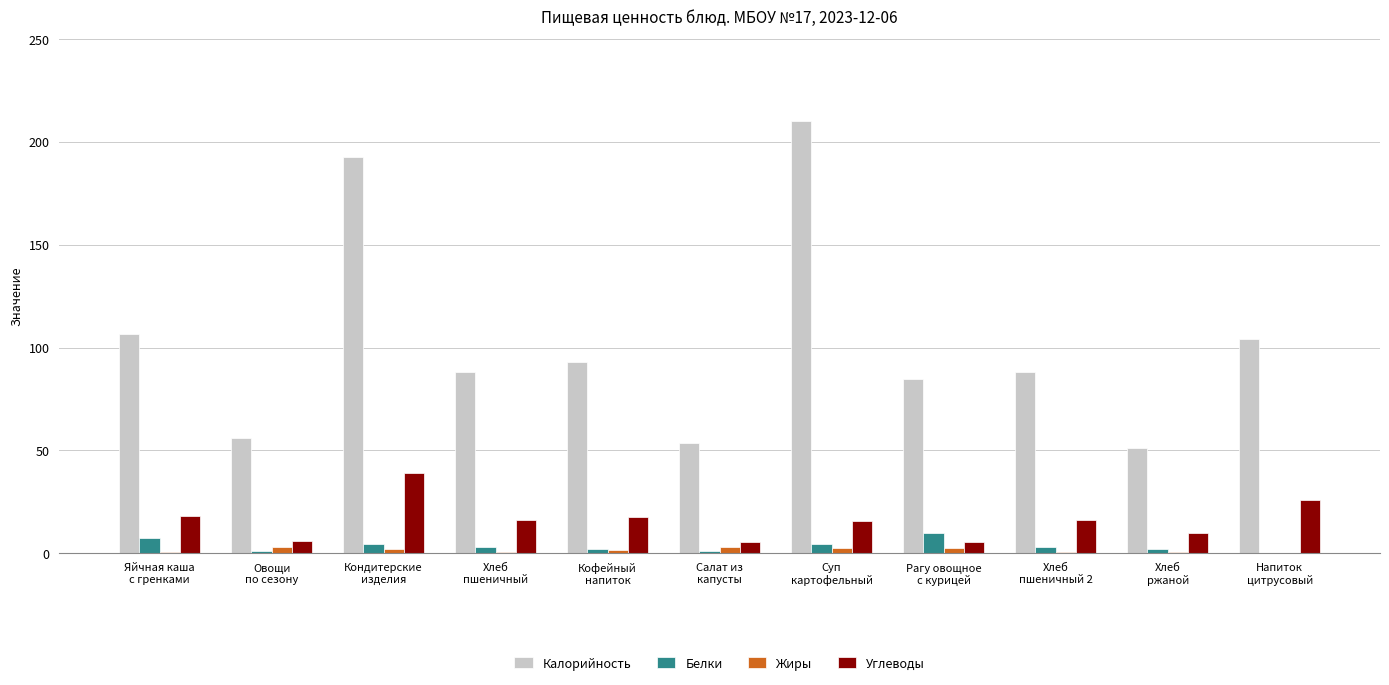

Read the Углеводы value at Рагу овощное
с курицей.

5.3